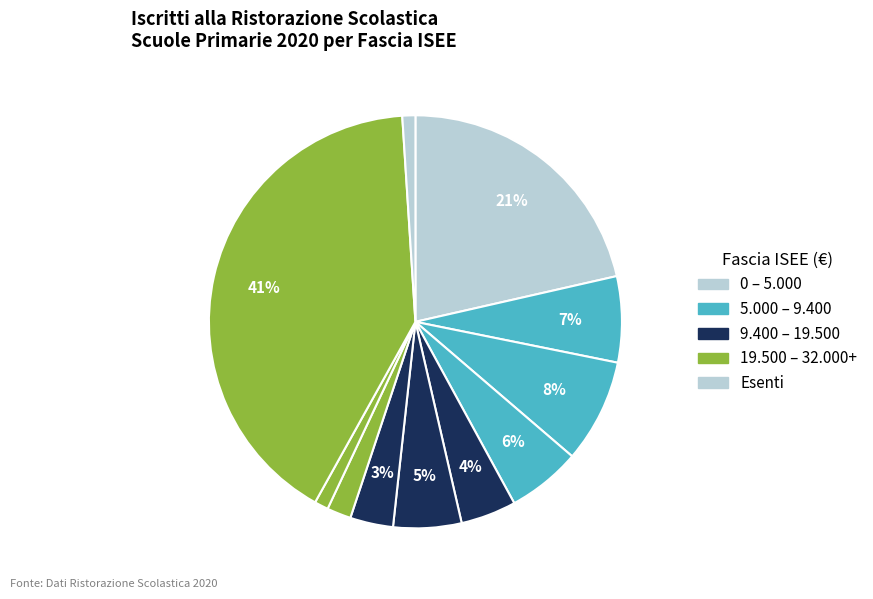

How many slices are in this pie chart?

11